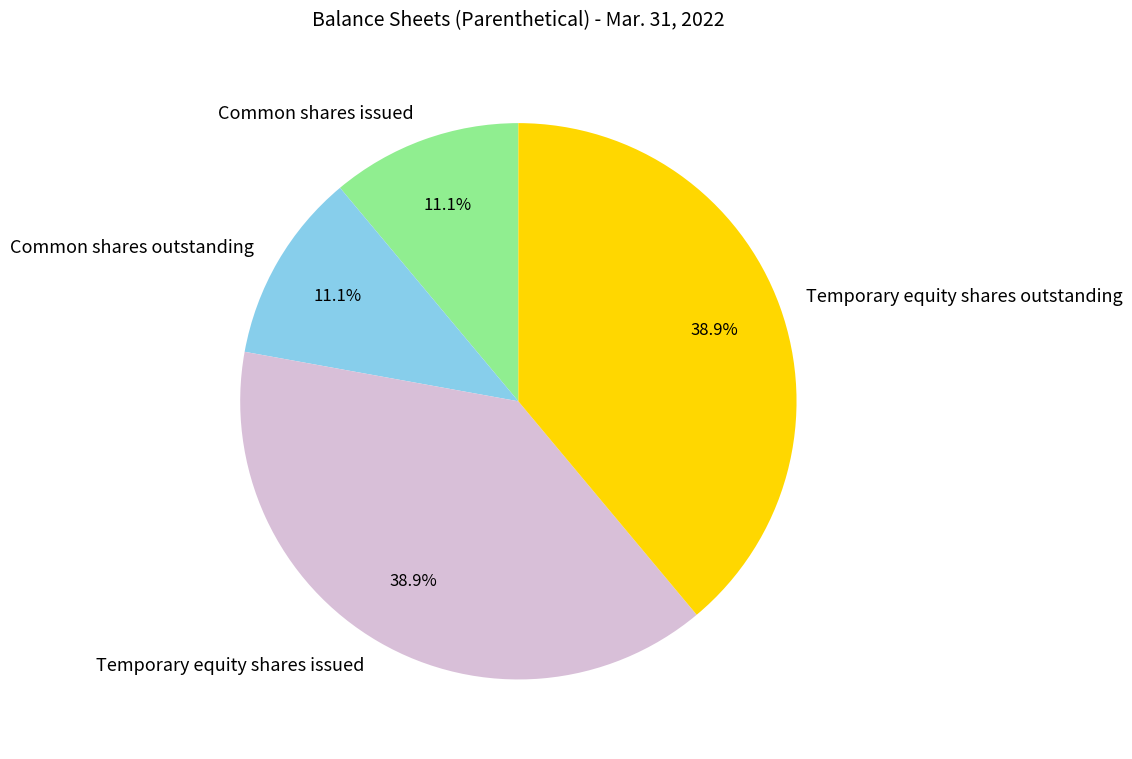

The Temporary equity shares issued slice represents 39% of the pie. True or false?

True